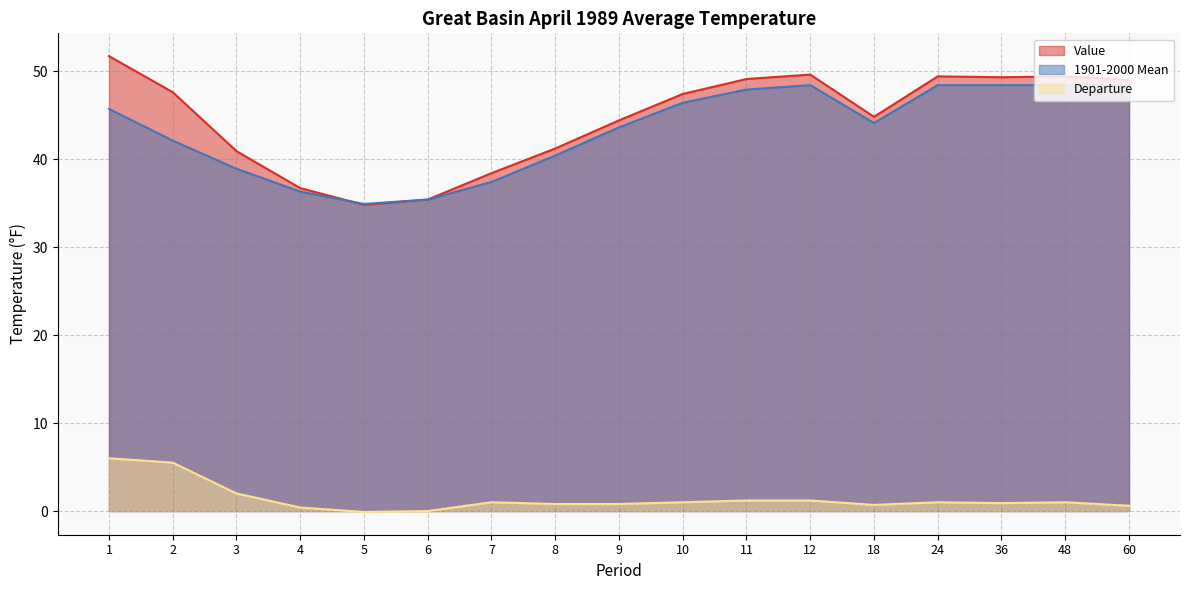

What is the difference between the maximum and minimum values in the Value series?

16.9